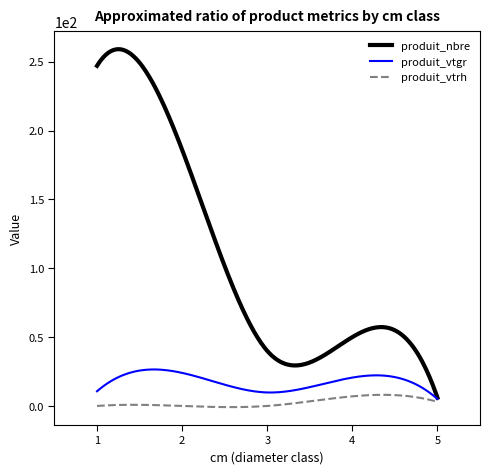

List the series in order of their peak value, lowest first.

produit_vtrh, produit_vtgr, produit_nbre